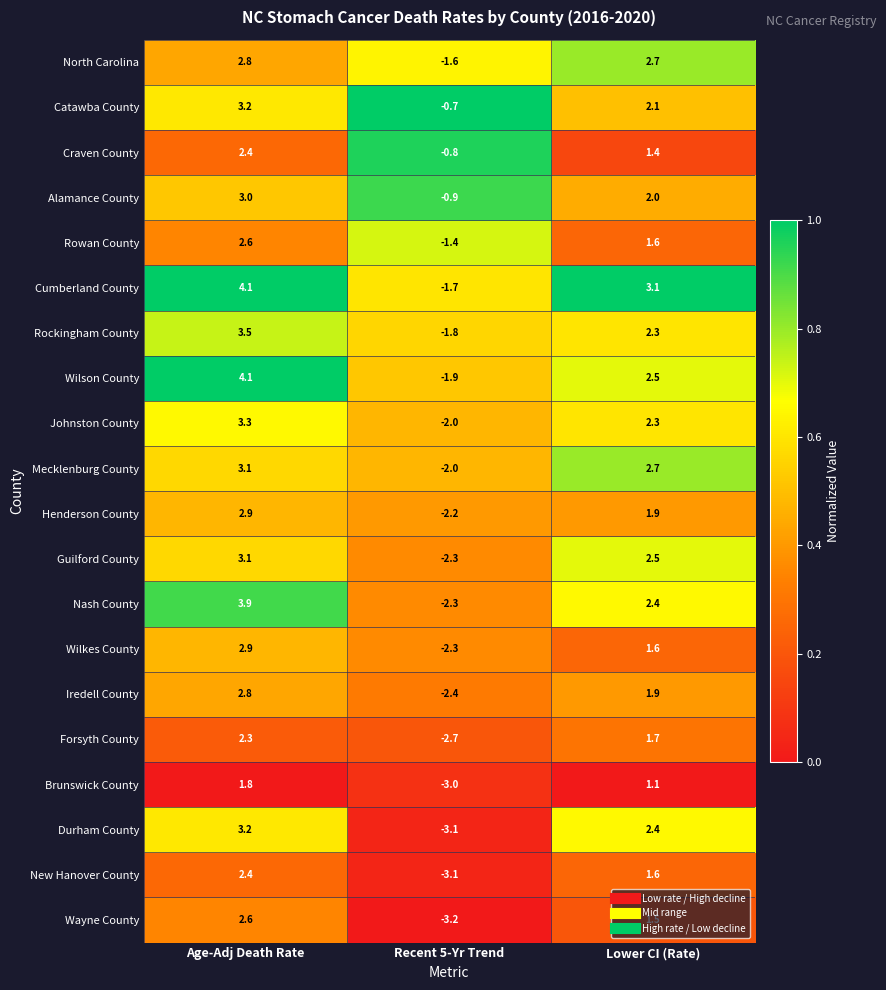

What is the difference between the highest and lowest values at Recent 5-Yr Trend?

2.5